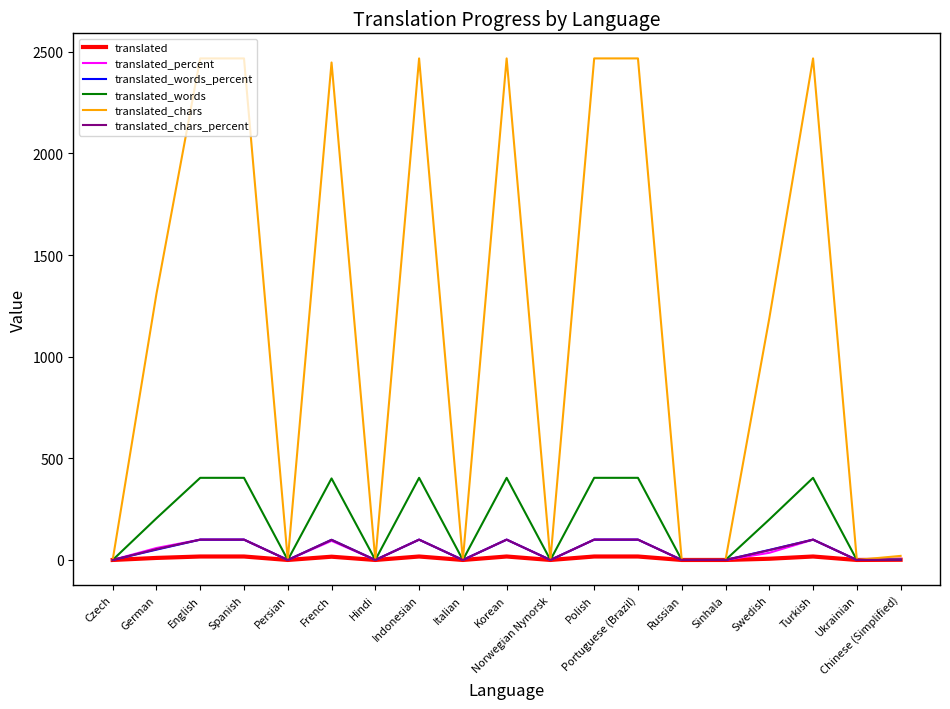

How many values in the translated_chars_percent series are below 48?

9